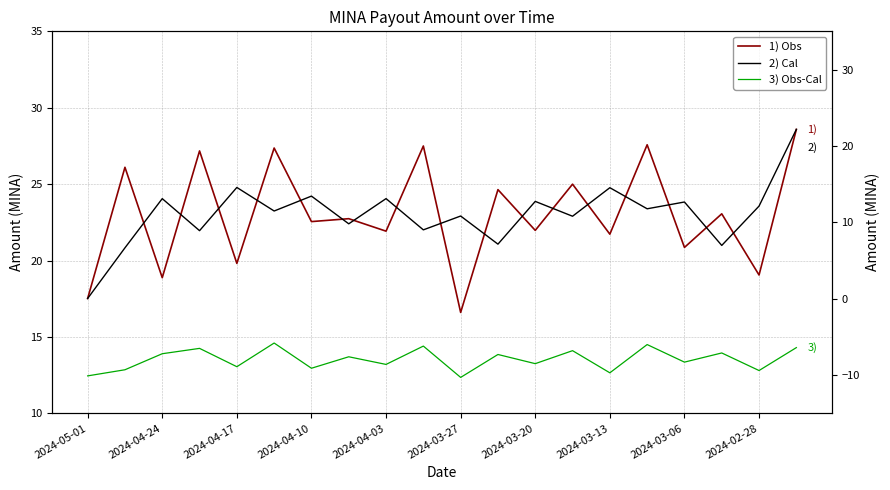

What is the difference between the 2) Cal values at 19 and 12?

4.7